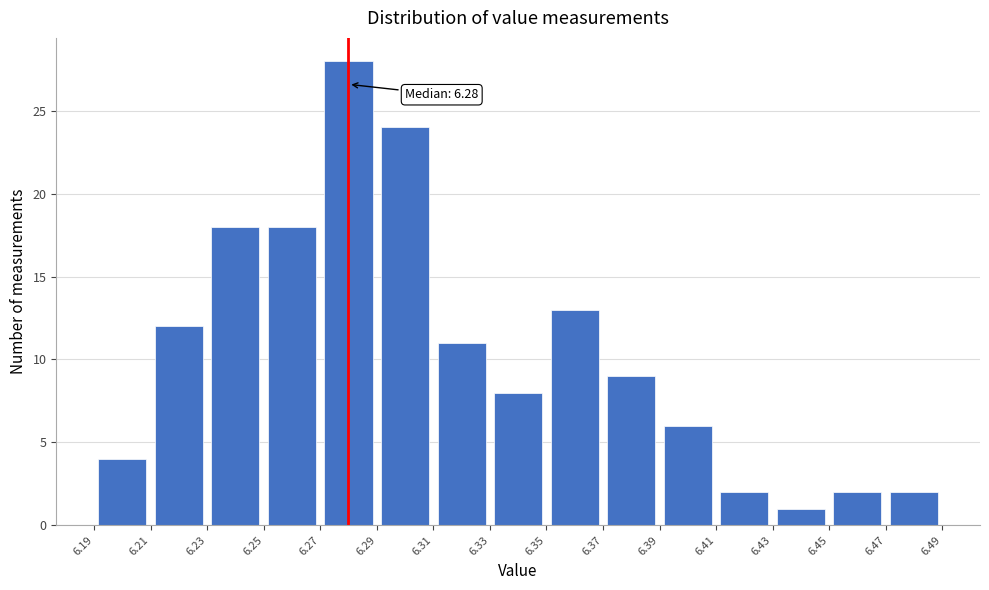

Which range on the x-axis has the tallest bar?

6.27 to 6.29